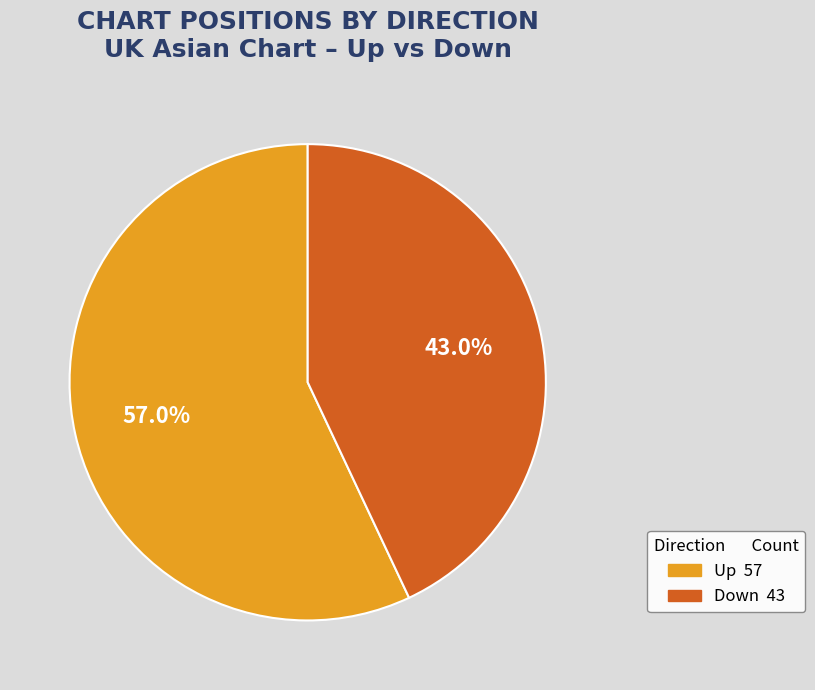

To the nearest percent, what is the difference between the largest and smallest slice percentages?

14%